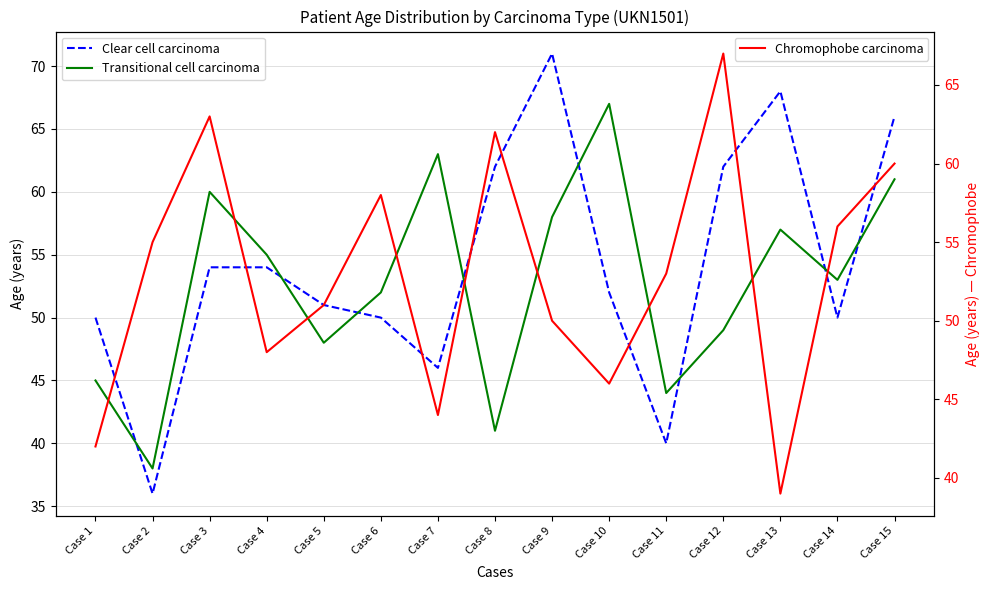

What is the difference between the maximum and minimum values in the Transitional cell carcinoma series?

29